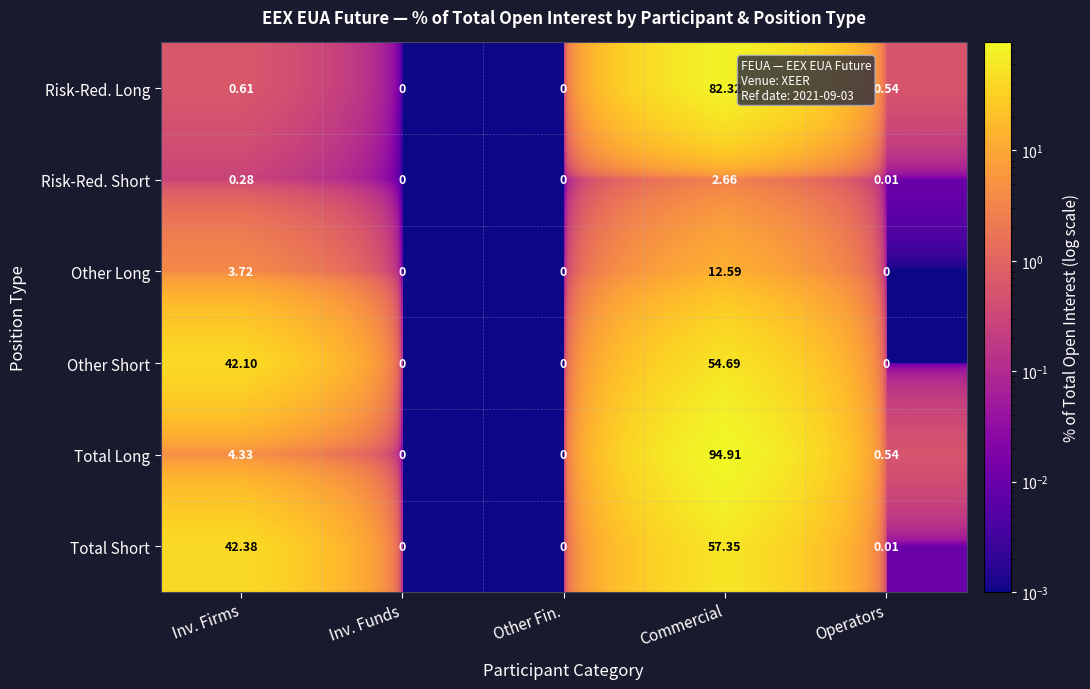

Which series has the largest range (max minus min)?

Total Long